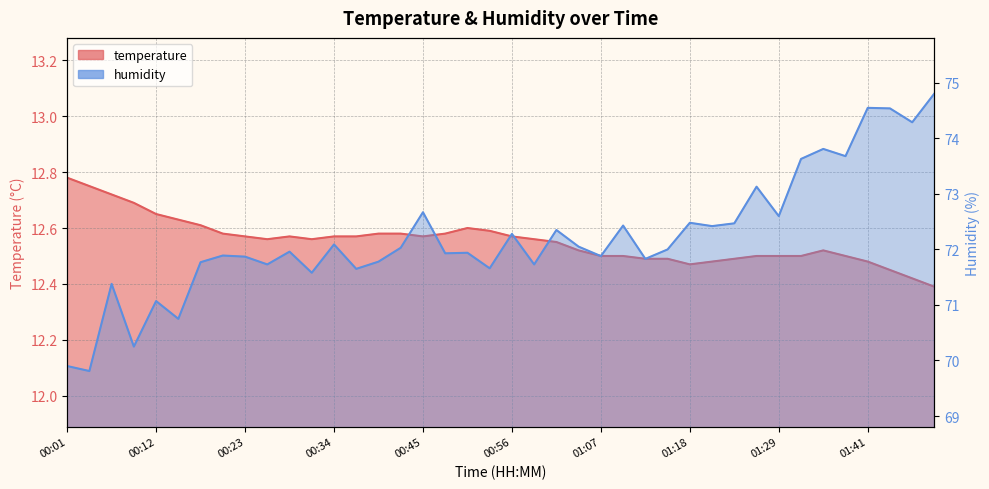

What is the minimum value for humidity?

69.8